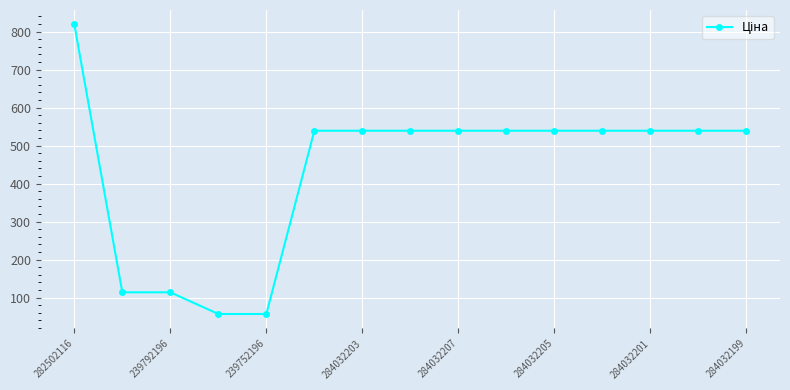

What is the value of the 13th point from the left?

539.0